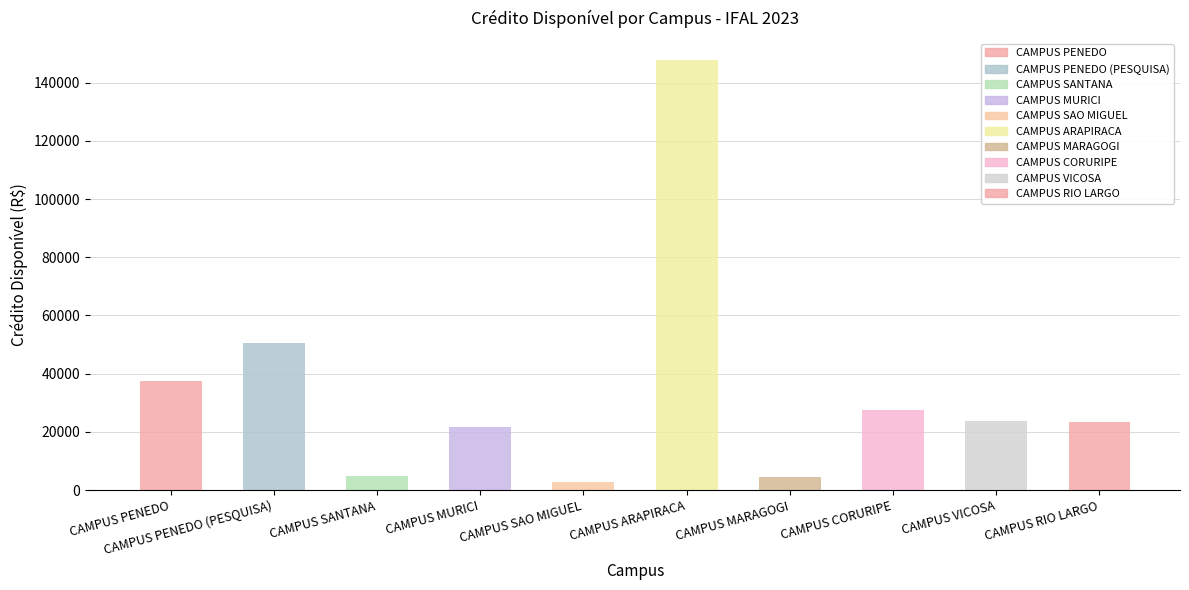

List the labels in order of value, largest first.

CAMPUS ARAPIRACA, CAMPUS PENEDO (PESQUISA), CAMPUS PENEDO, CAMPUS CORURIPE, CAMPUS VICOSA, CAMPUS RIO LARGO, CAMPUS MURICI, CAMPUS SANTANA, CAMPUS MARAGOGI, CAMPUS SAO MIGUEL